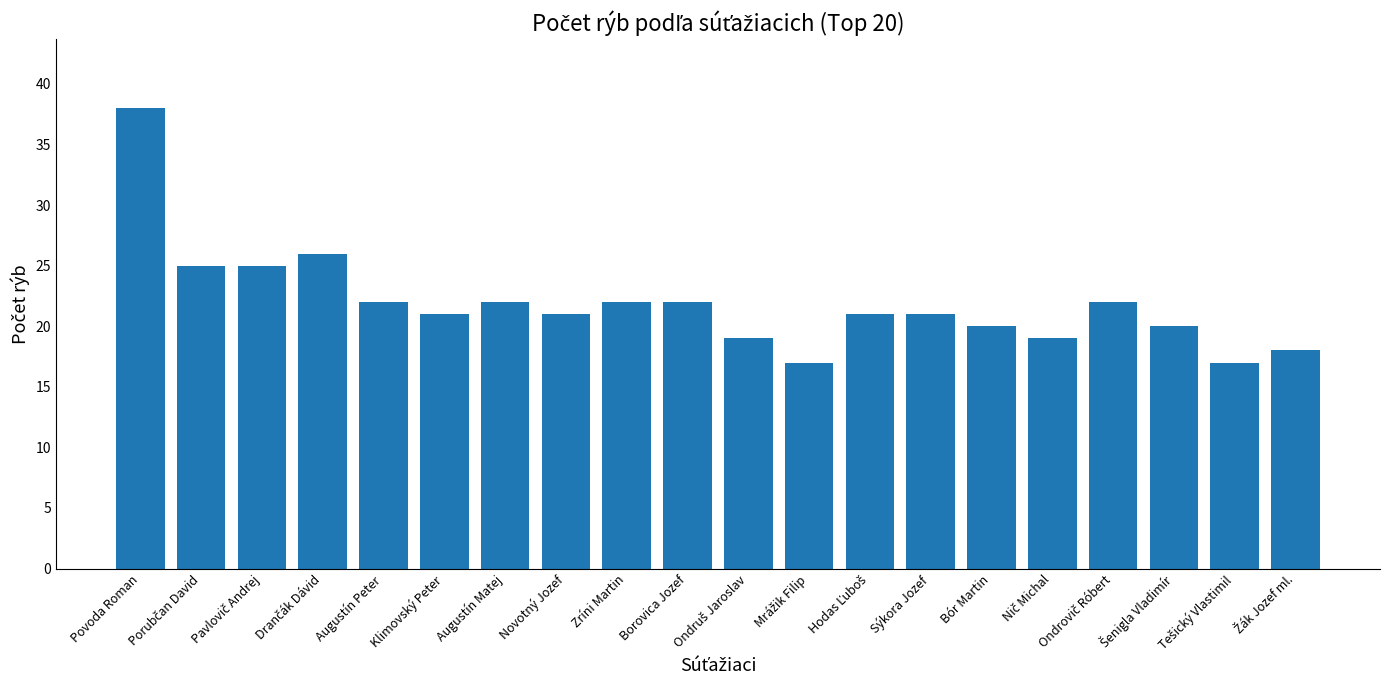

Is it true that the value at Bór Martin is 20?

True